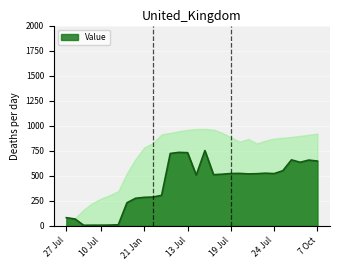

How many series are shown in this chart?

1